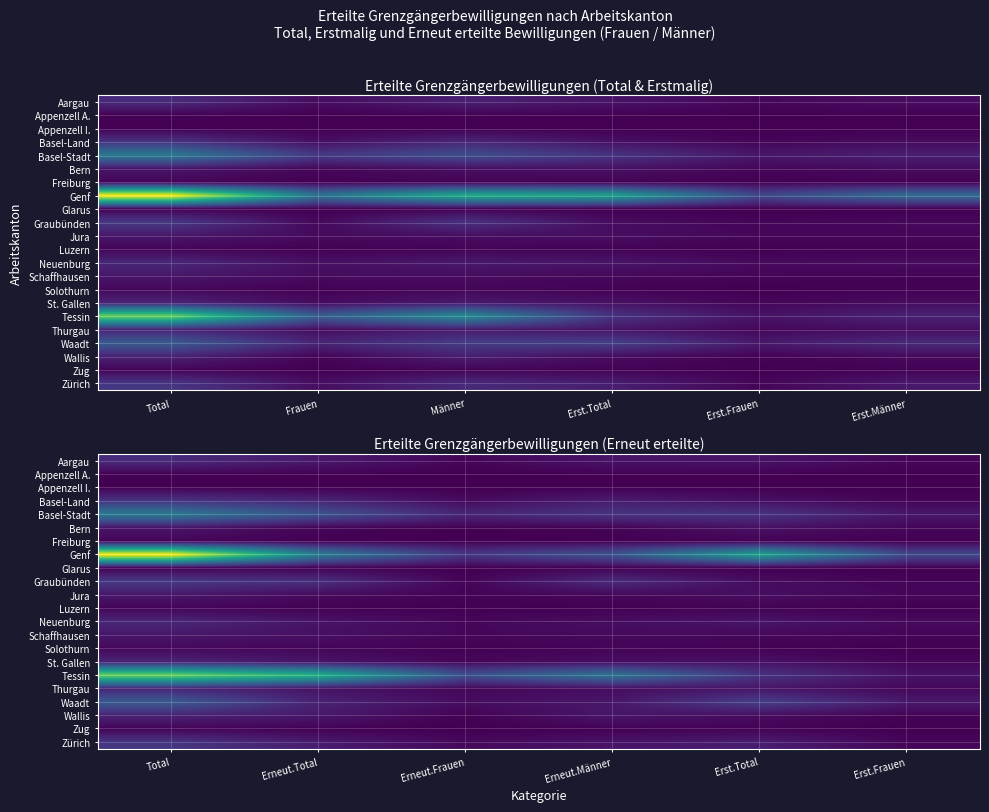

Which label corresponds to the smallest value in the chart?

Erneut.Frauen